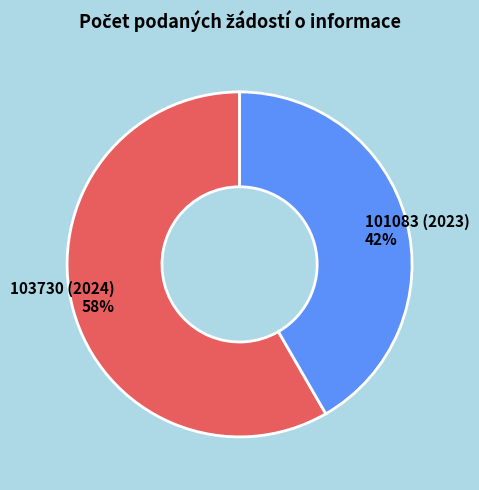

Which has a higher value, 101083 (2023) or 103730 (2024)?

103730 (2024)